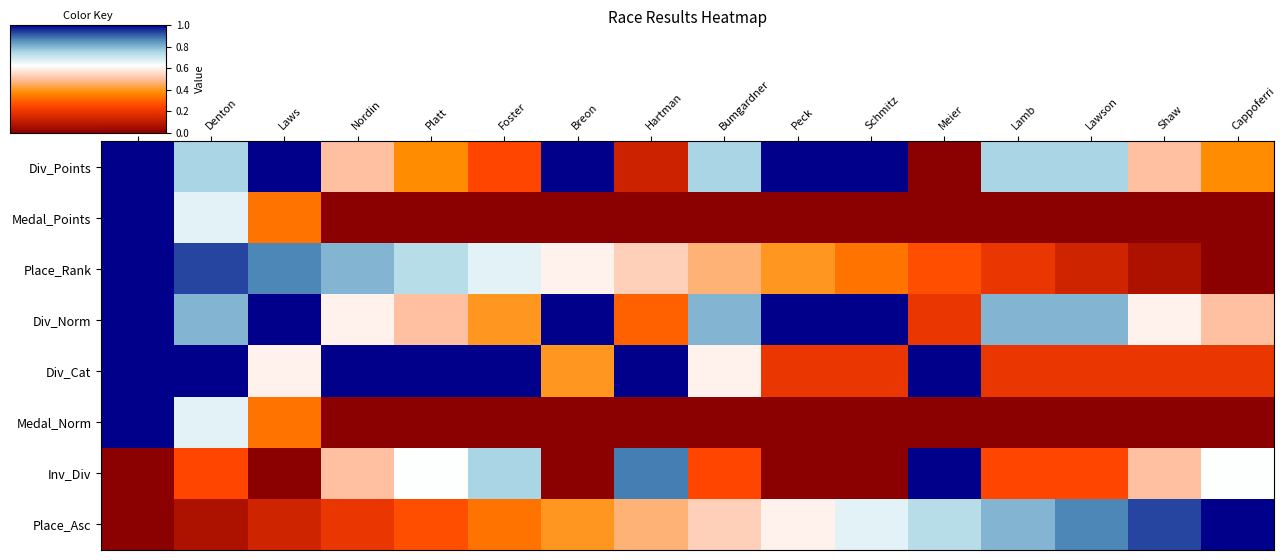

Which series has the largest range (max minus min)?

Div_Points